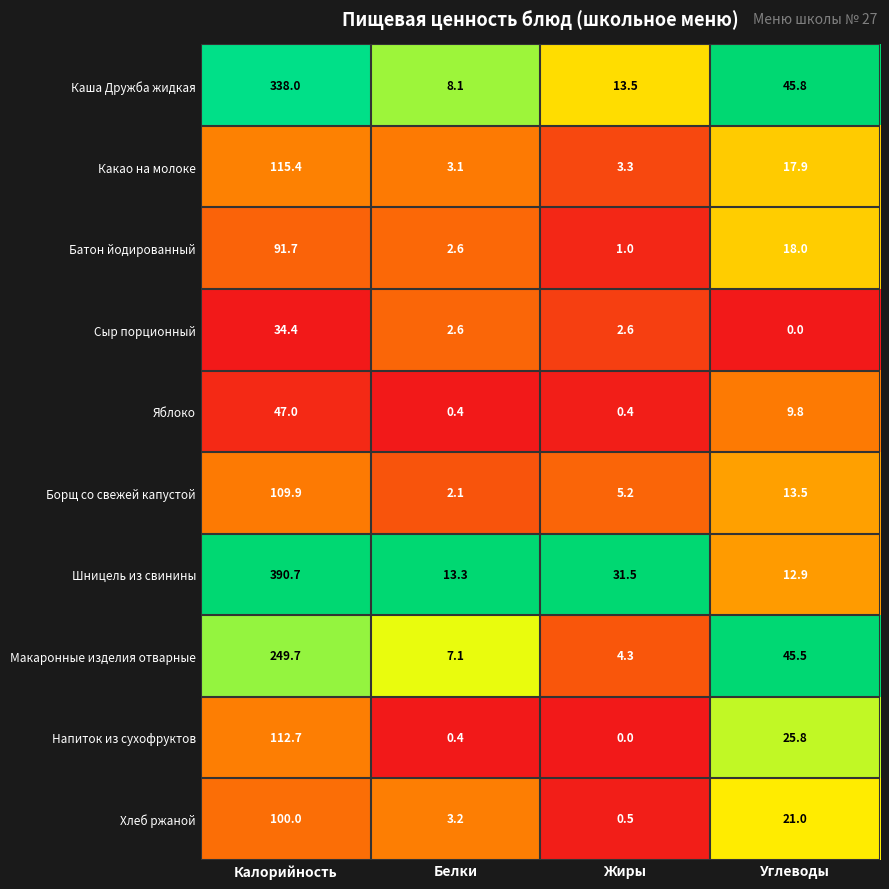

At which category is the sum across all series the highest?

Калорийность